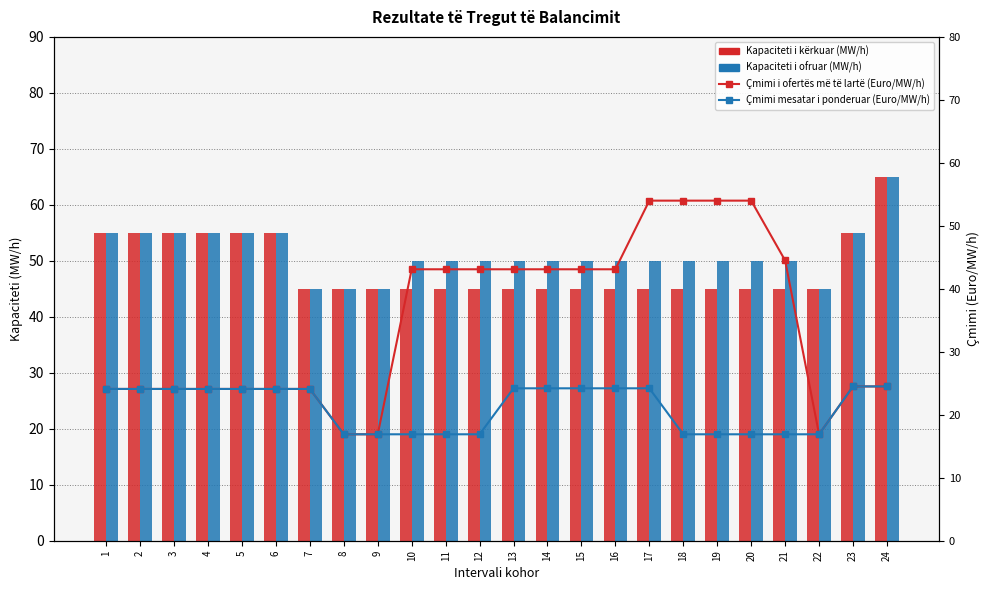

Which series has the largest total across all categories?

Kapaciteti i ofruar (MW/h)